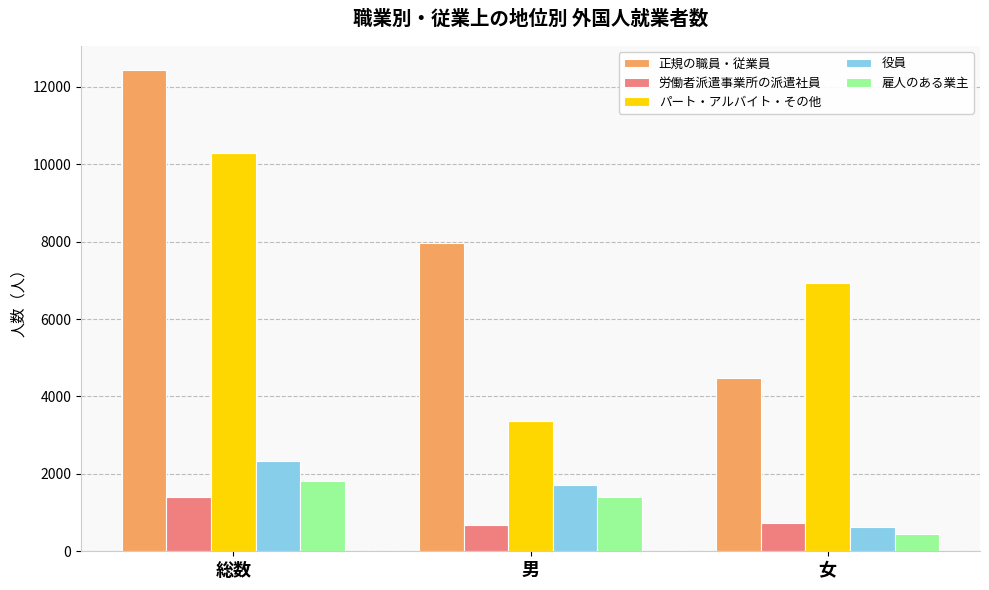

At how many categories does at least one series exceed 3992?

3